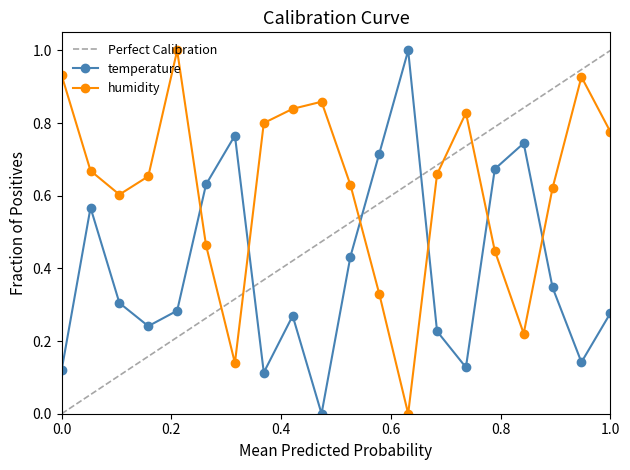

Which series has the largest total across all categories?

humidity